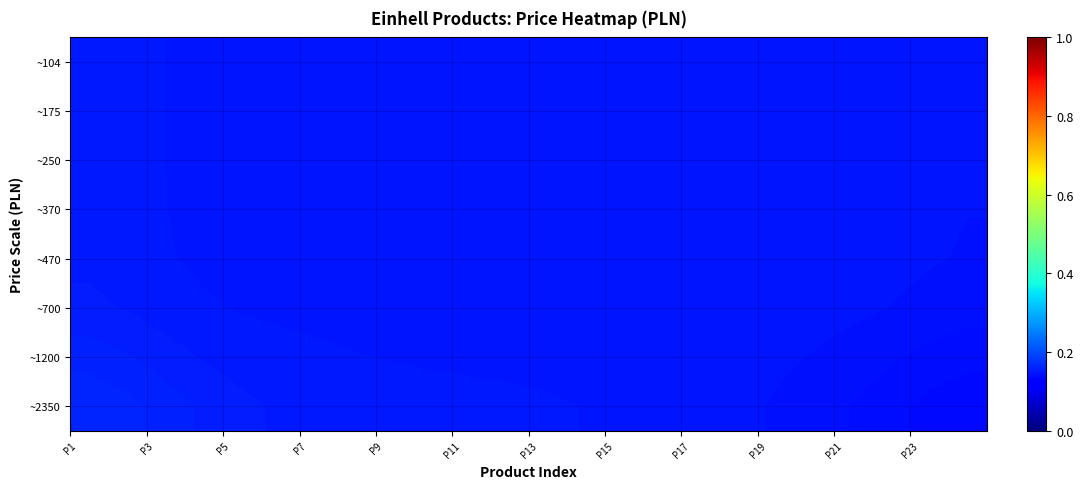

How many data points does each series have?

24